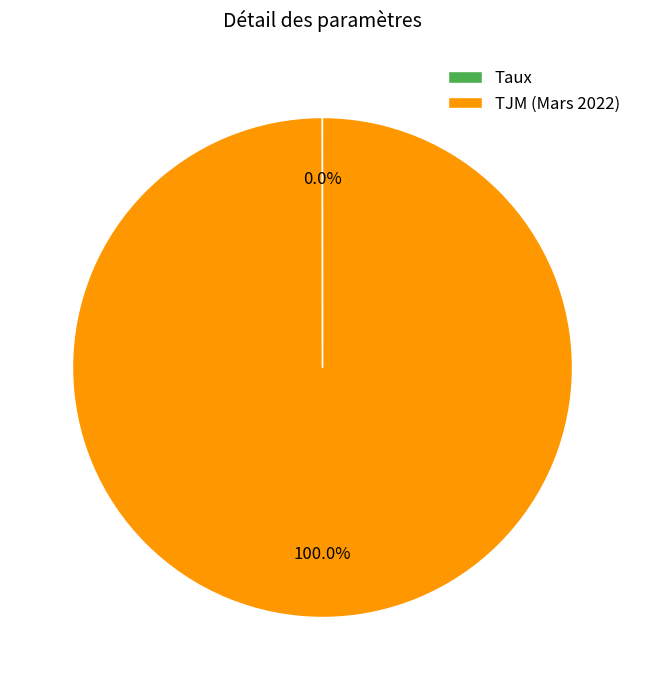

Which slice is the largest?

TJM (Mars 2022)